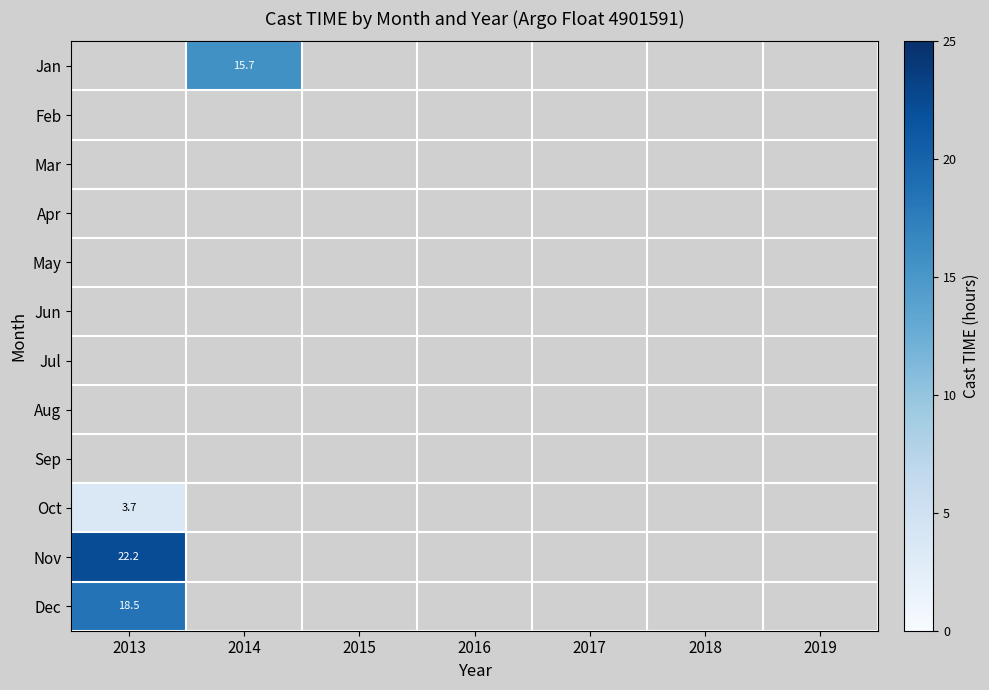

The Jan series shows 28.0 at 2014. True or false?

False